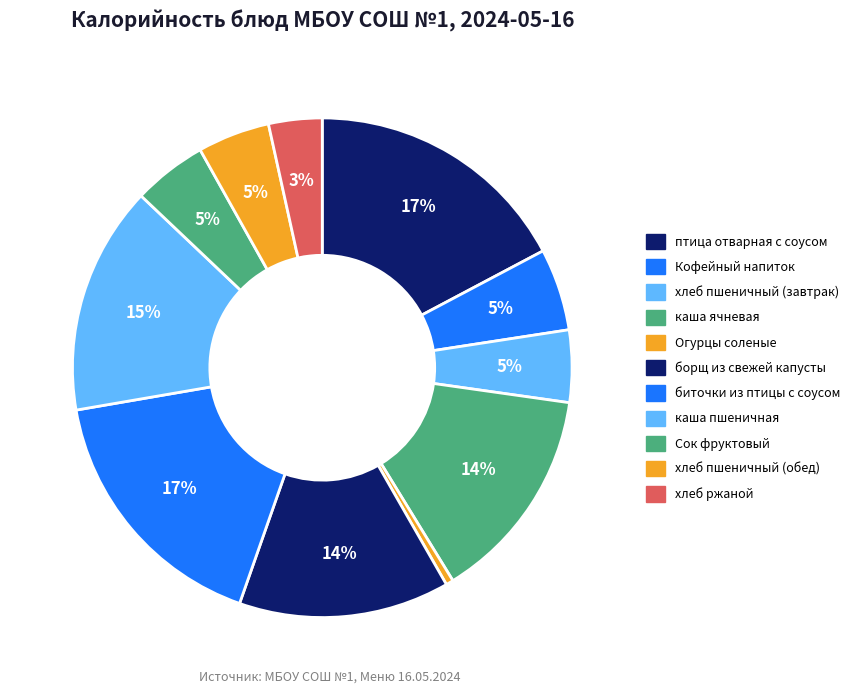

What percentage do птица отварная с соусом and Огурцы соленые together represent?

17.7%